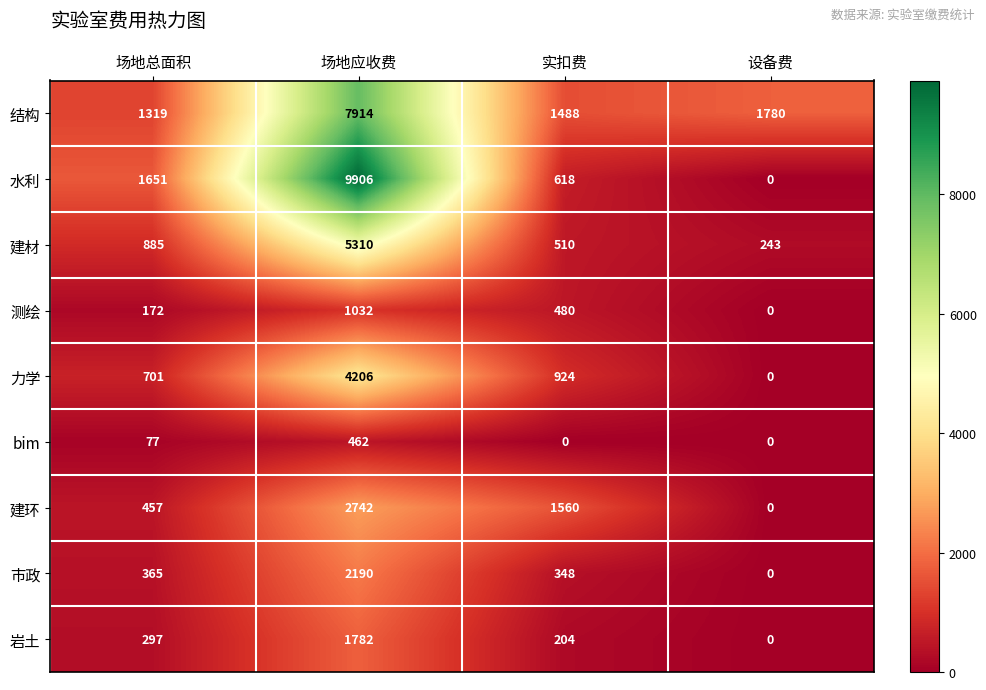

At which category does the chart reach its peak across all series?

场地应收费